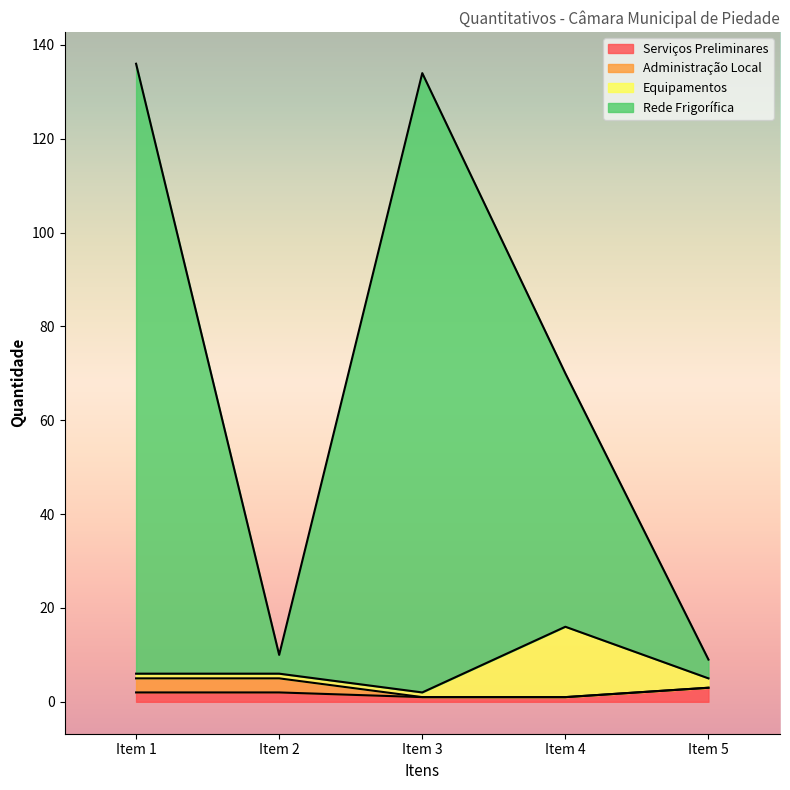

The Serviços Preliminares series shows 1 at Item 2. True or false?

False